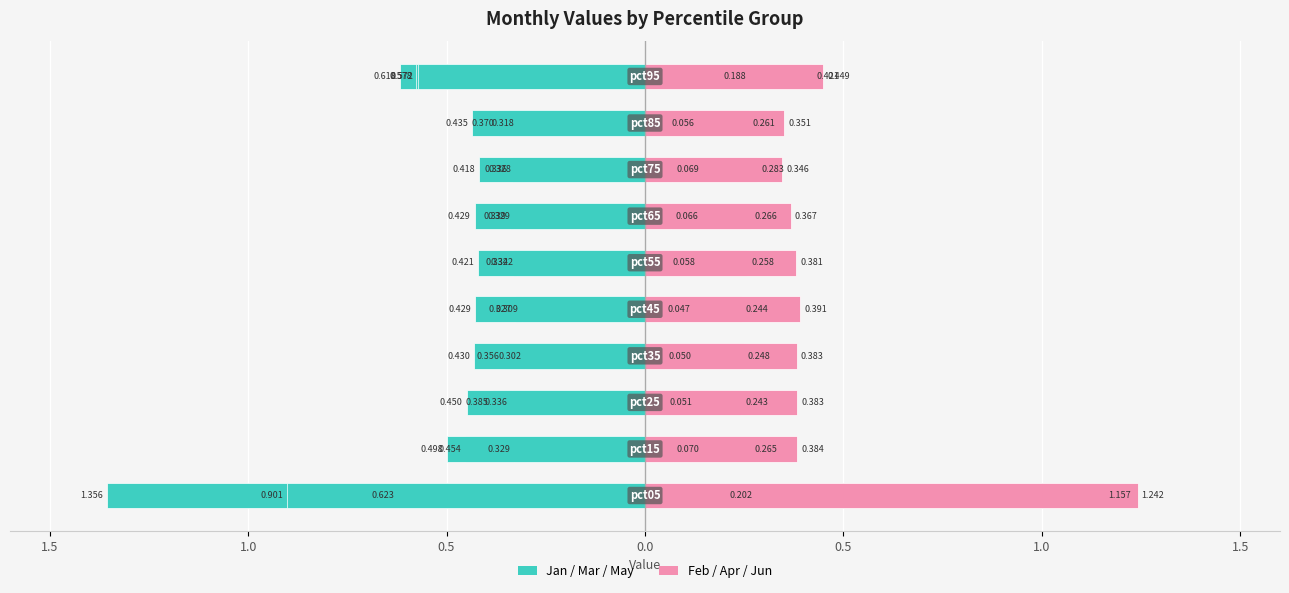

What is the value of the May bar at the 7th from the left?

0.4